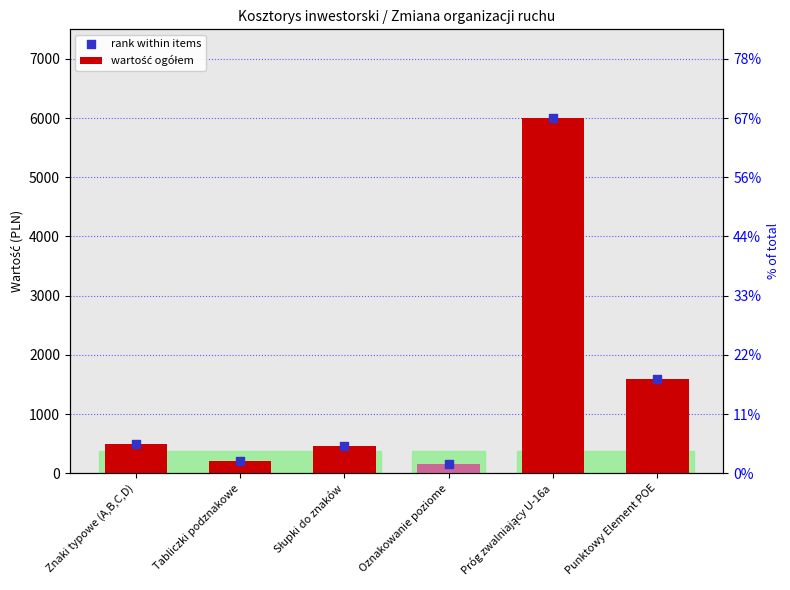

Which series has the largest Y range (max minus min)?

wartość ogółem